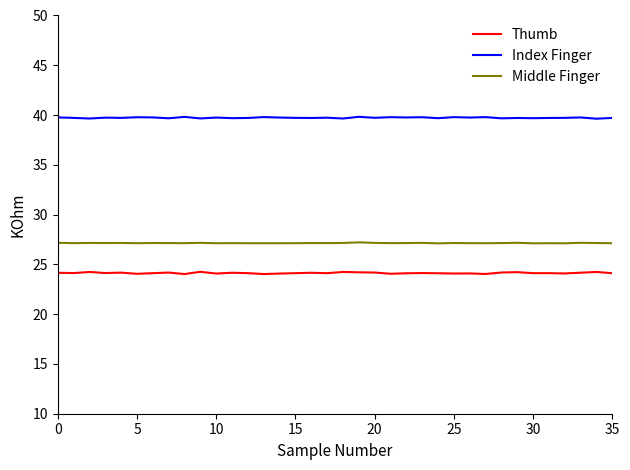

Which series has the largest total across all categories?

Index Finger